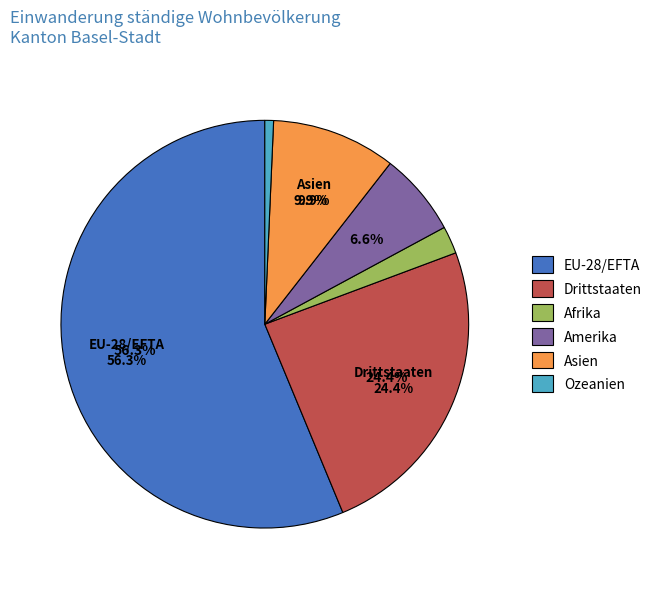

Is it true that Amerika is 7% of the pie?

True